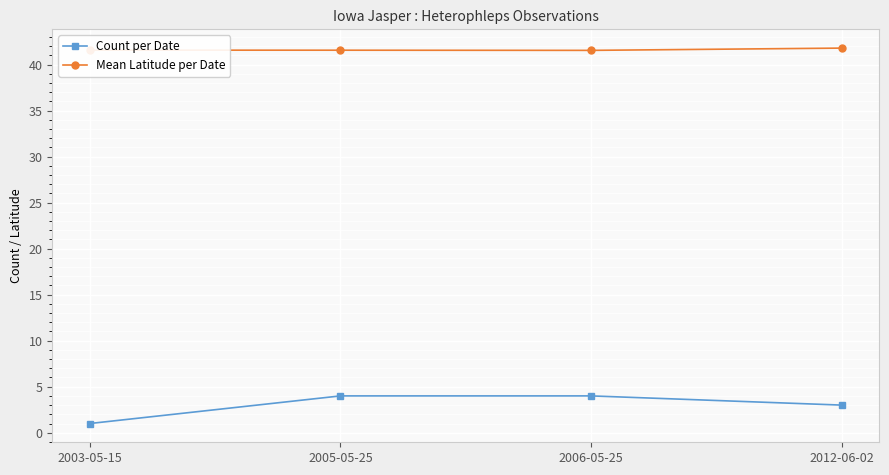

Which series has the largest range (max minus min)?

Count per Date